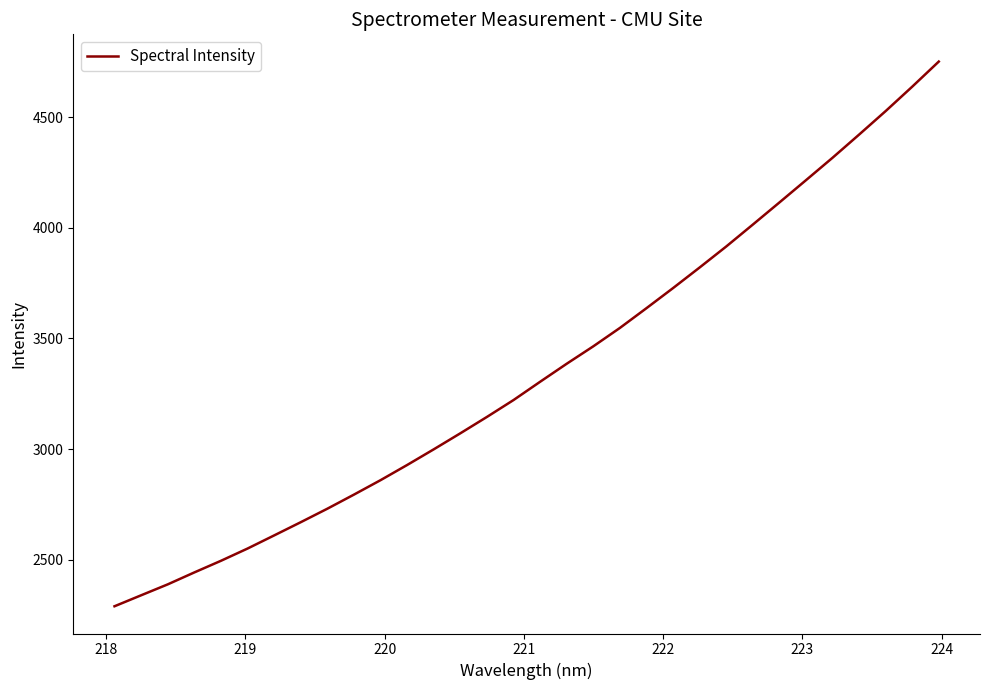

What is the difference between the maximum and minimum values?

2461.7